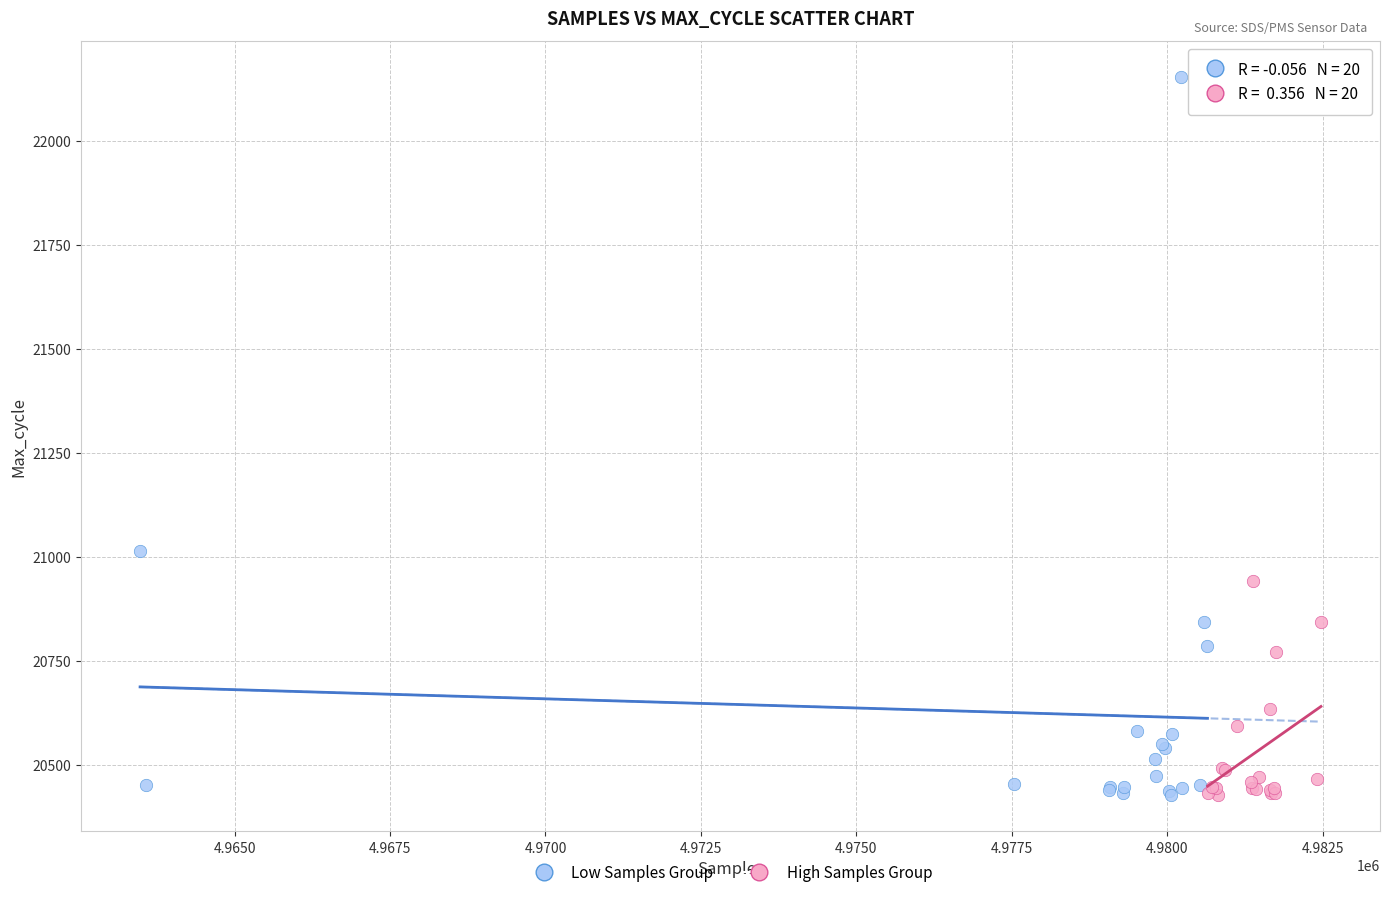

Which series has the largest Y range (max minus min)?

Low Samples Group